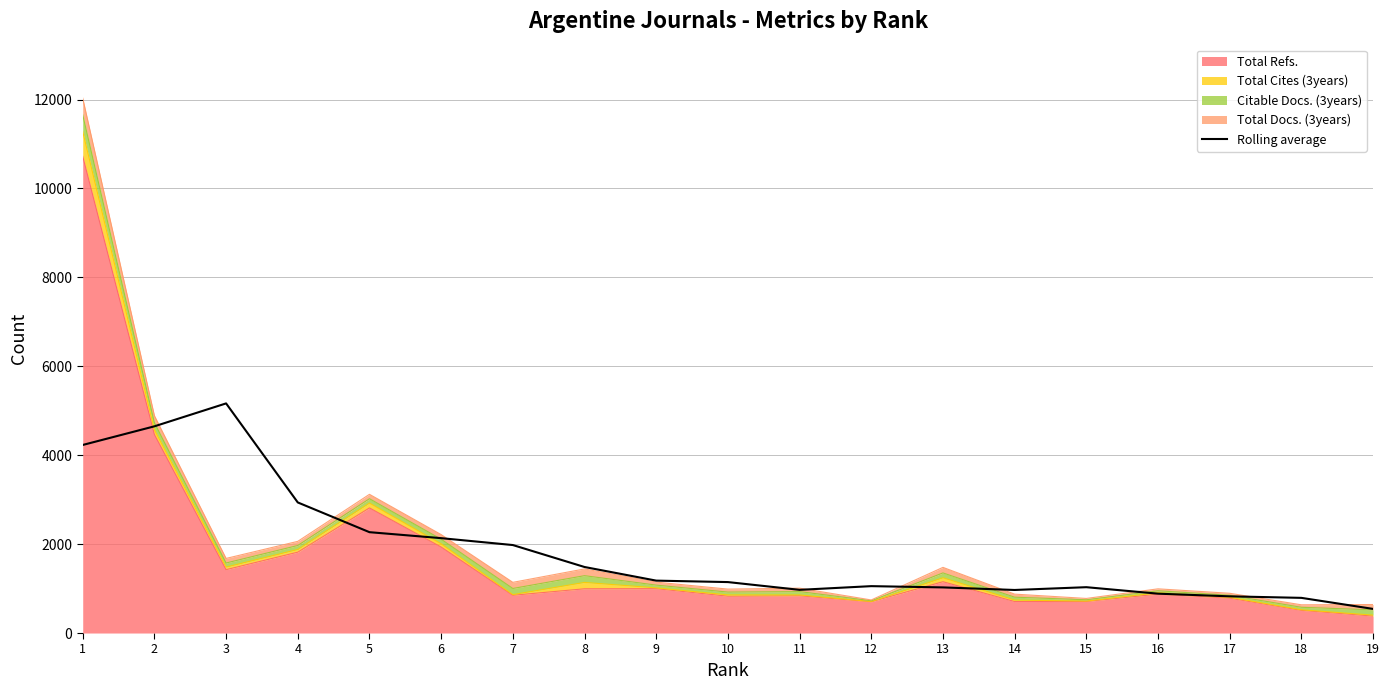

How many data points are above 1146?

9